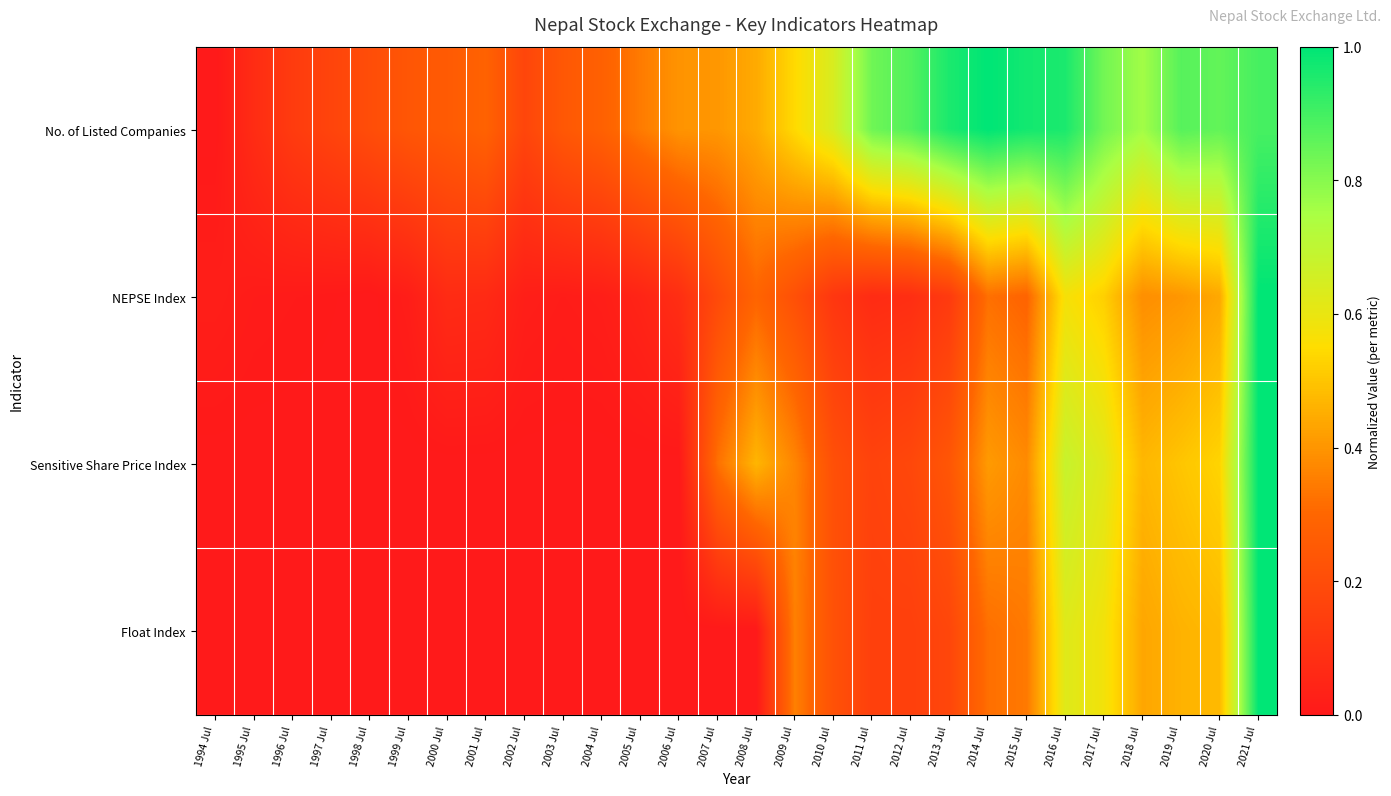

What is the total value across all series at 2003 Jul?

0.3